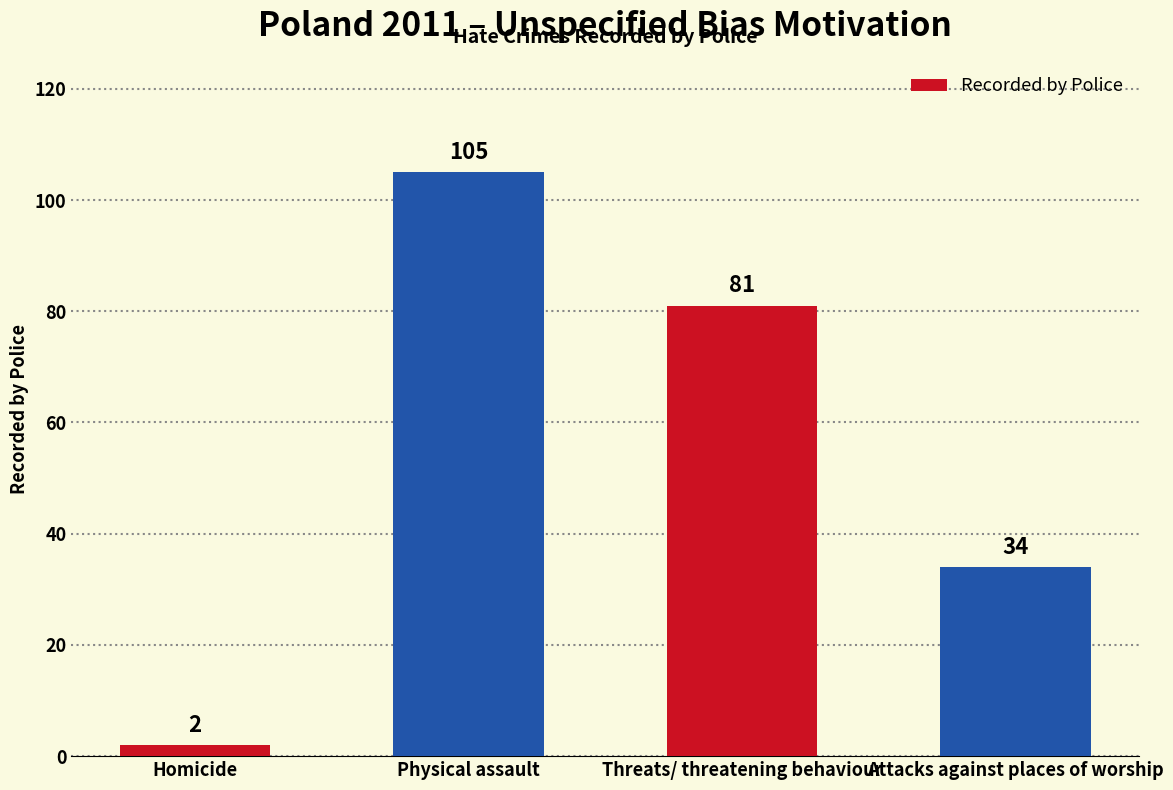

Rank the categories by value from highest to lowest.

Physical assault, Threats/ threatening behaviour, Attacks against places of worship, Homicide